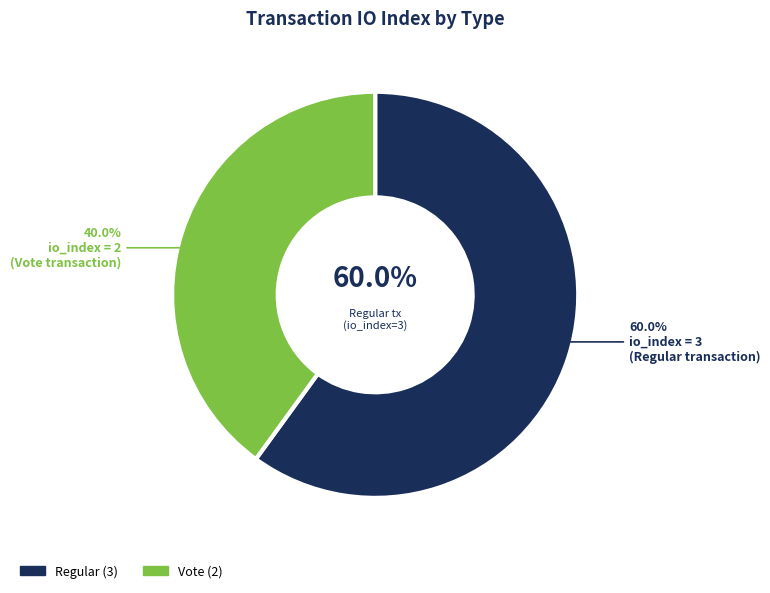

To the nearest percent, what is the difference between the Regular and Vote slice percentages?

20%